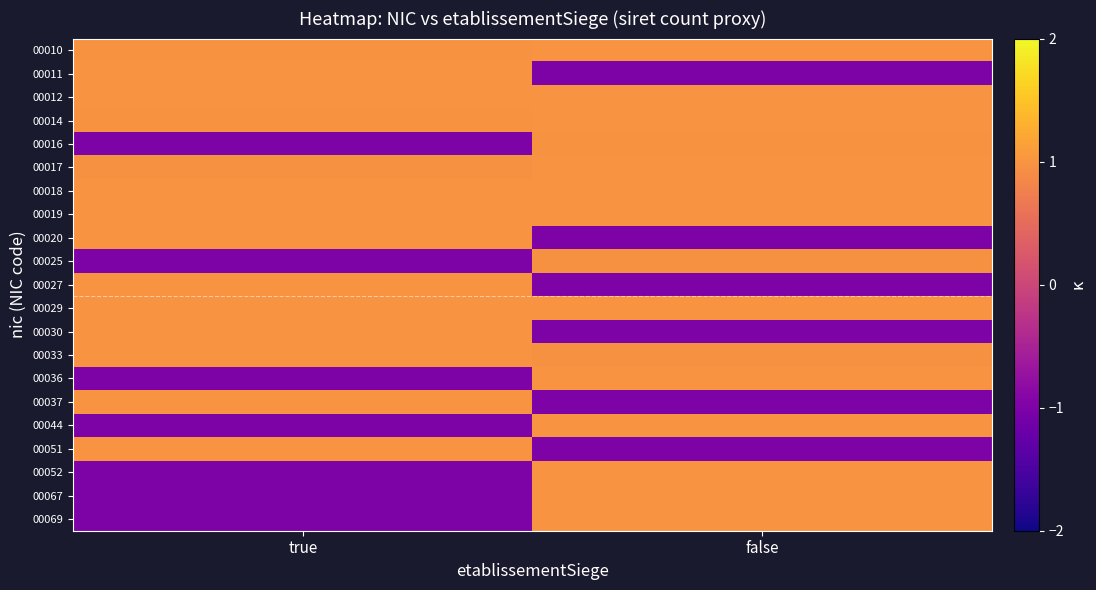

Reading left to right, extract all data points from this chart.

00010: true=1.0	false=1.0
00011: true=1.0	false=-1.0
00012: true=1.0	false=1.0
00014: true=1.0	false=1.0
00016: true=-1.0	false=1.0
00017: true=1.0	false=1.0
00018: true=1.0	false=1.0
00019: true=1.0	false=1.0
00020: true=1.0	false=-1.0
00025: true=-1.0	false=1.0
00027: true=1.0	false=-1.0
00029: true=1.0	false=1.0
00030: true=1.0	false=-1.0
00033: true=1.0	false=1.0
00036: true=-1.0	false=1.0
00037: true=1.0	false=-1.0
00044: true=-1.0	false=1.0
00051: true=1.0	false=-1.0
00052: true=-1.0	false=1.0
00067: true=-1.0	false=1.0
00069: true=-1.0	false=1.0